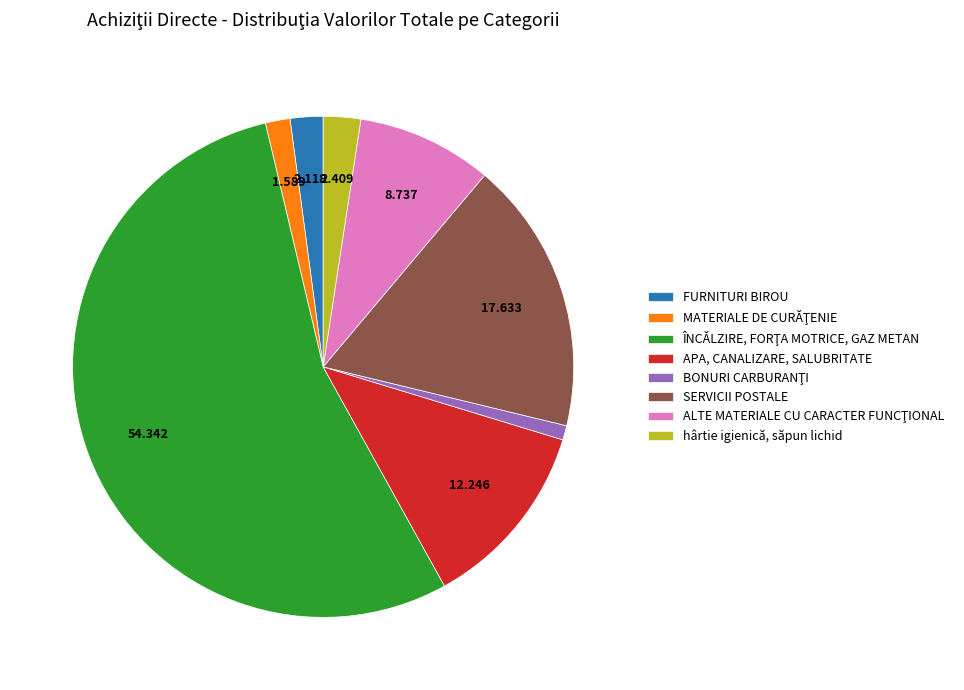

Does any single category account for the majority?

Yes